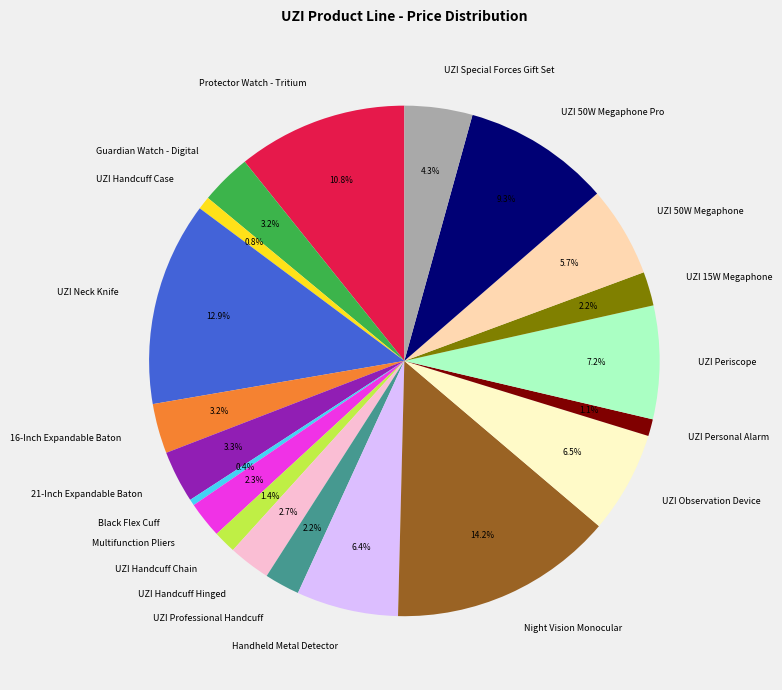

What is the largest slice in the pie chart?

Night Vision Monocular